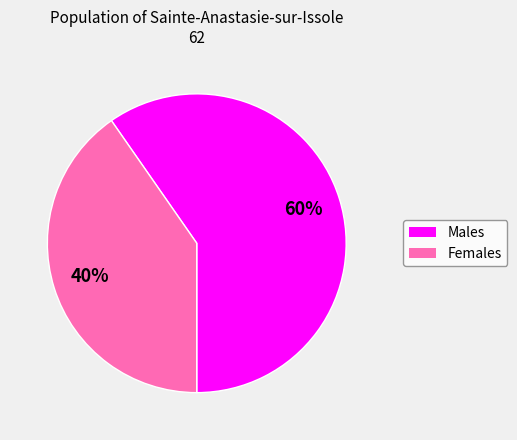

To the nearest percent, what is the average slice percentage?

50%